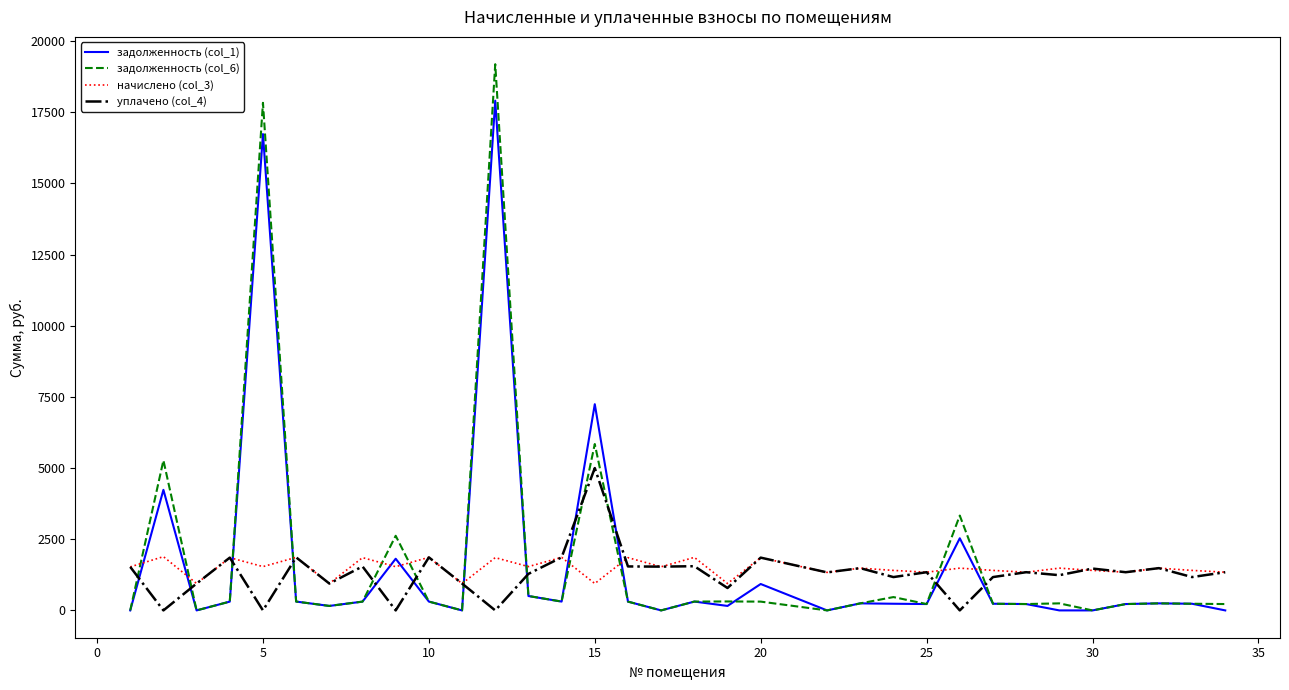

True or false: задолженность (col_6) and начислено (col_3) intersect in this chart.

True